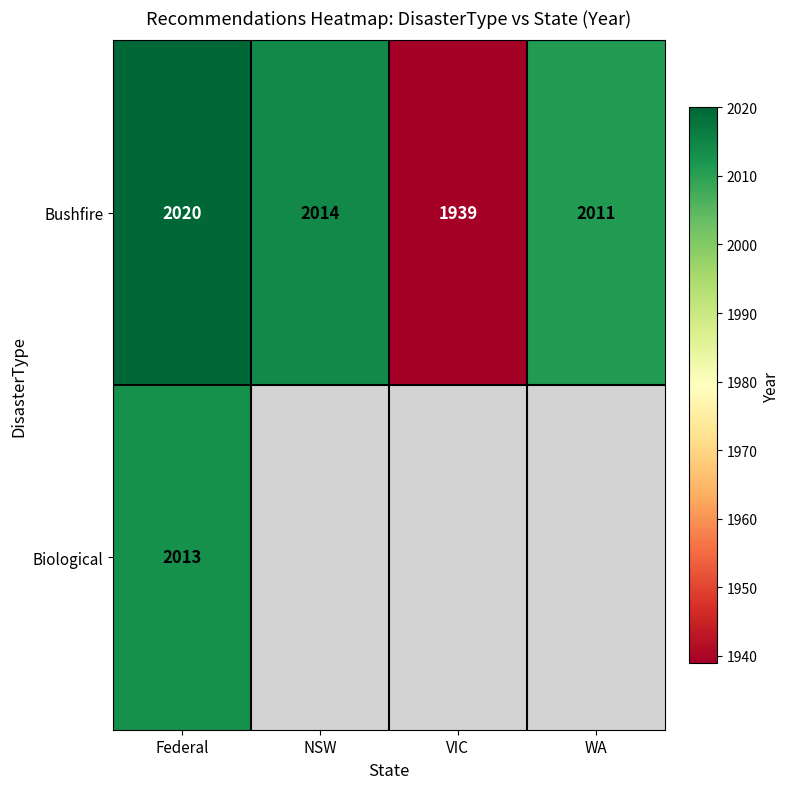

What is the difference between the highest and lowest values at Federal?

7